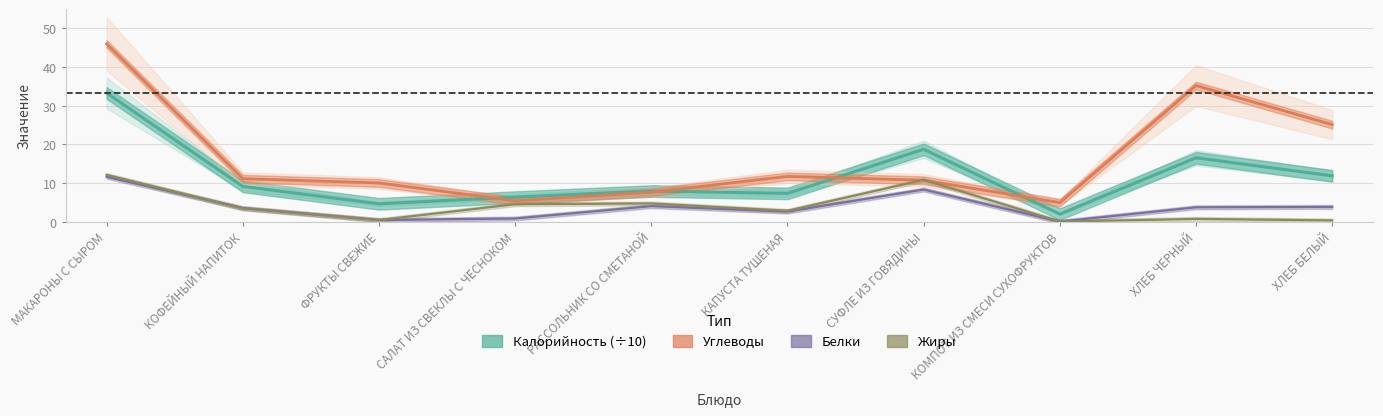

What is the average value of the Углеводы series?

16.8